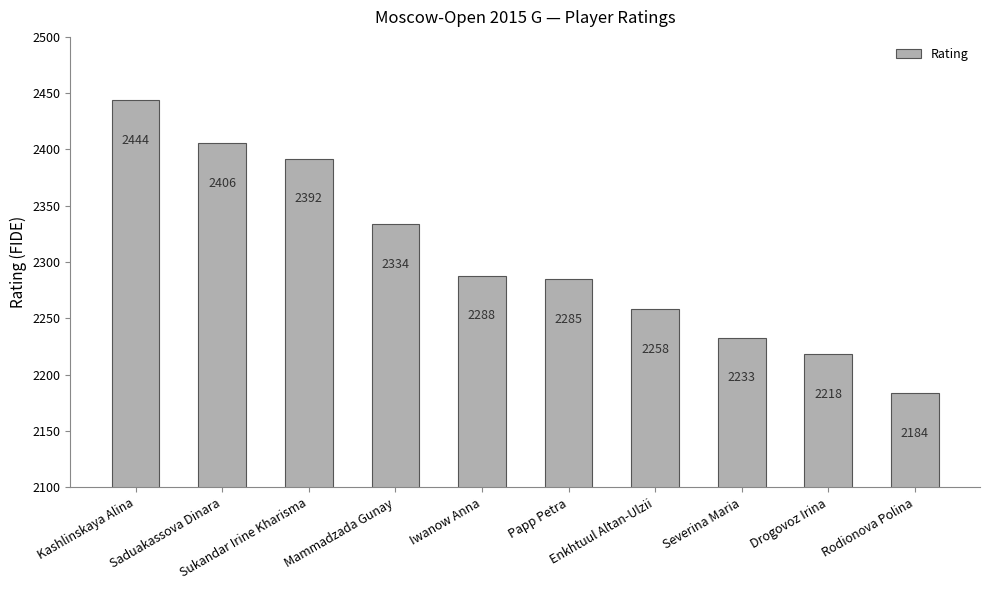

Are the bars horizontal?

No